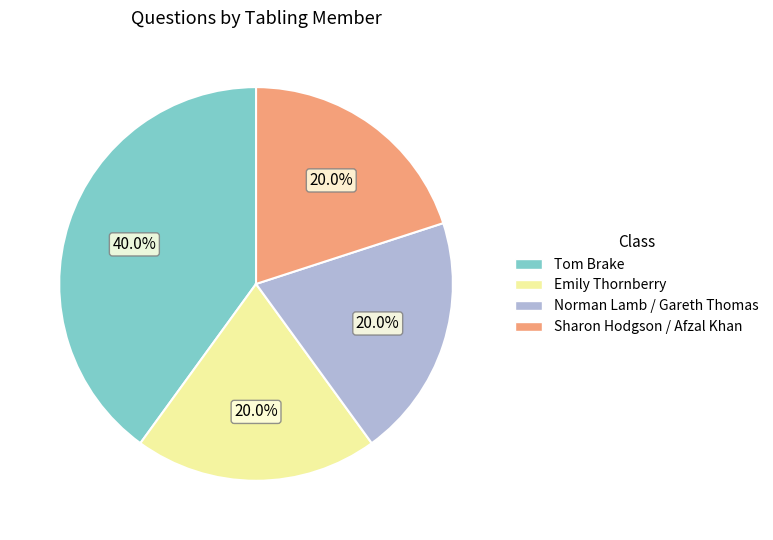

Does any single category account for the majority?

No